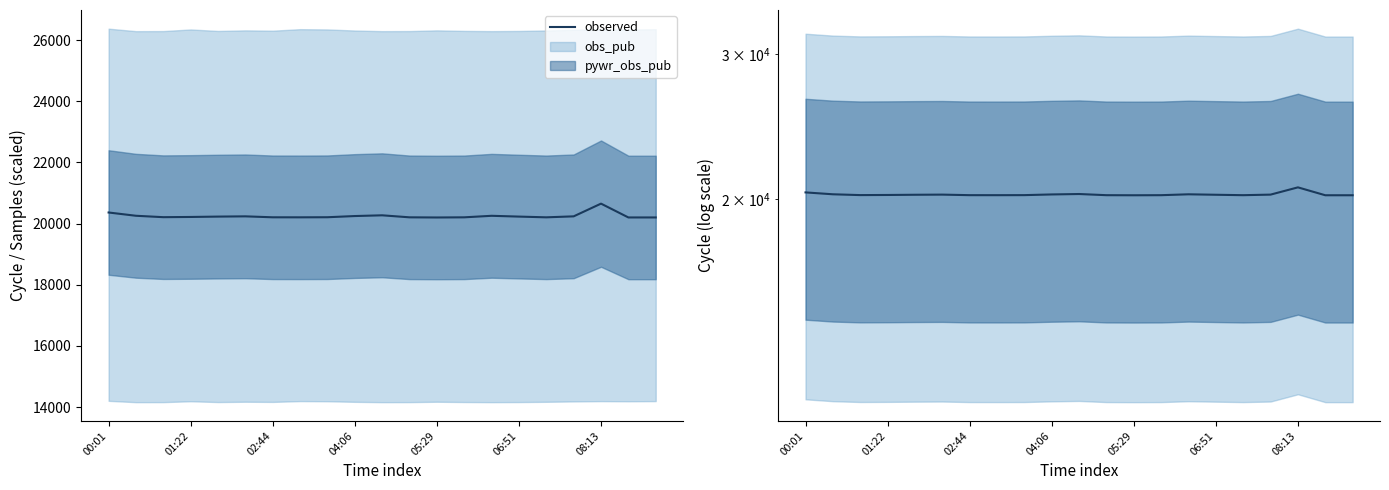

How many values are below 20217?

10